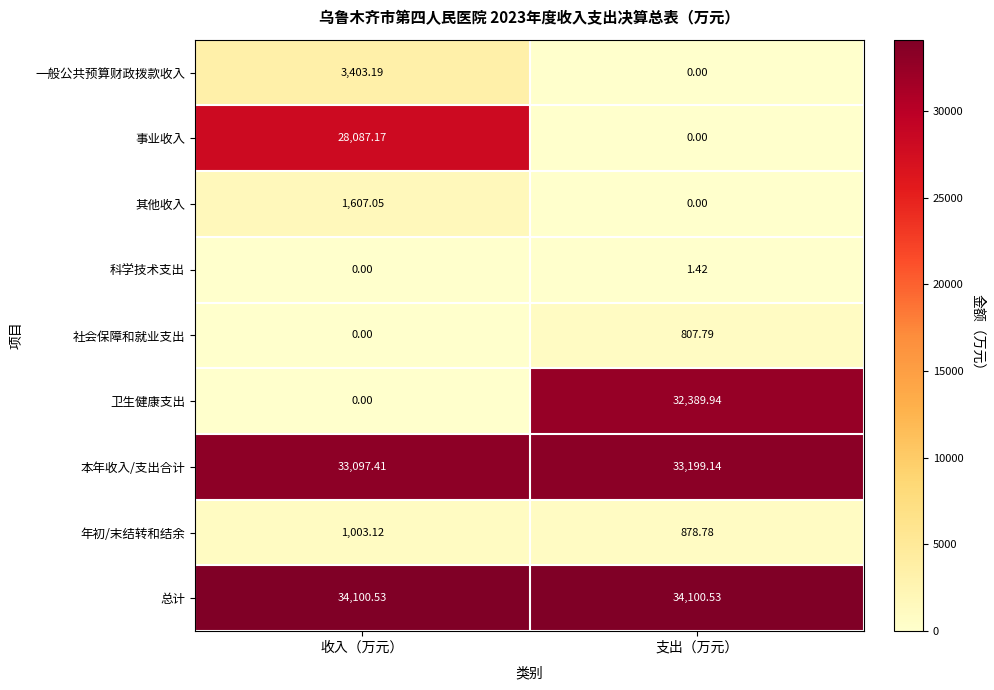

Which series has the largest total across all categories?

总计